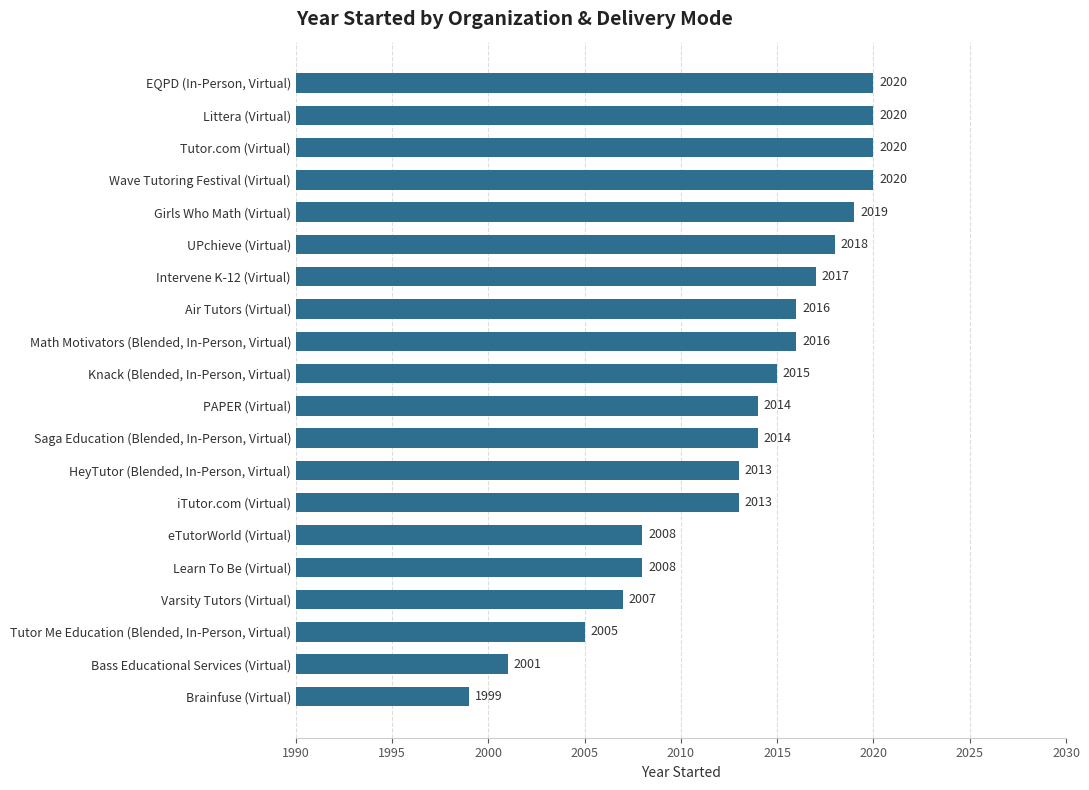

What value does the data have at eTutorWorld (Virtual)?

2008